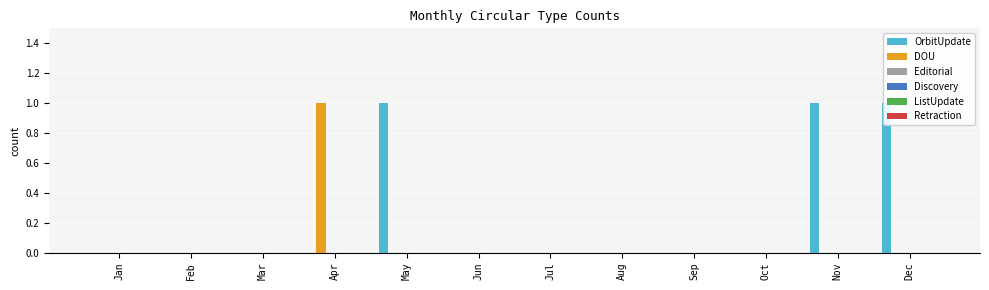

At which category is the sum across all series the highest?

Apr